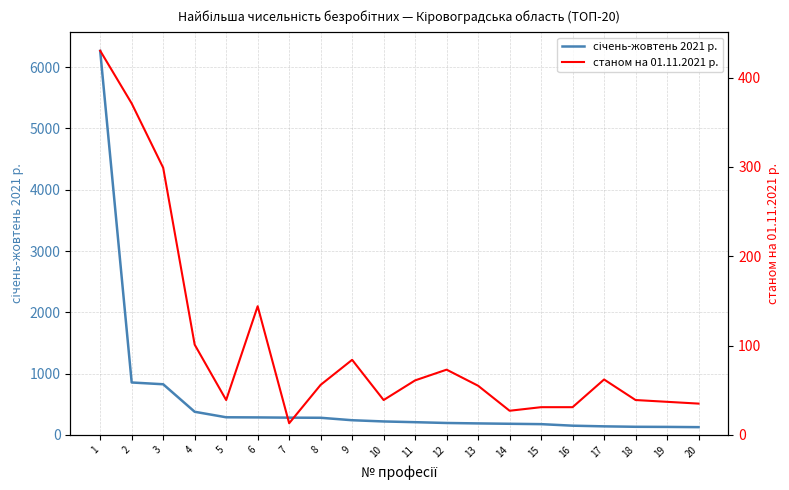

Which series has the largest total across all categories?

січень-жовтень 2021 р.